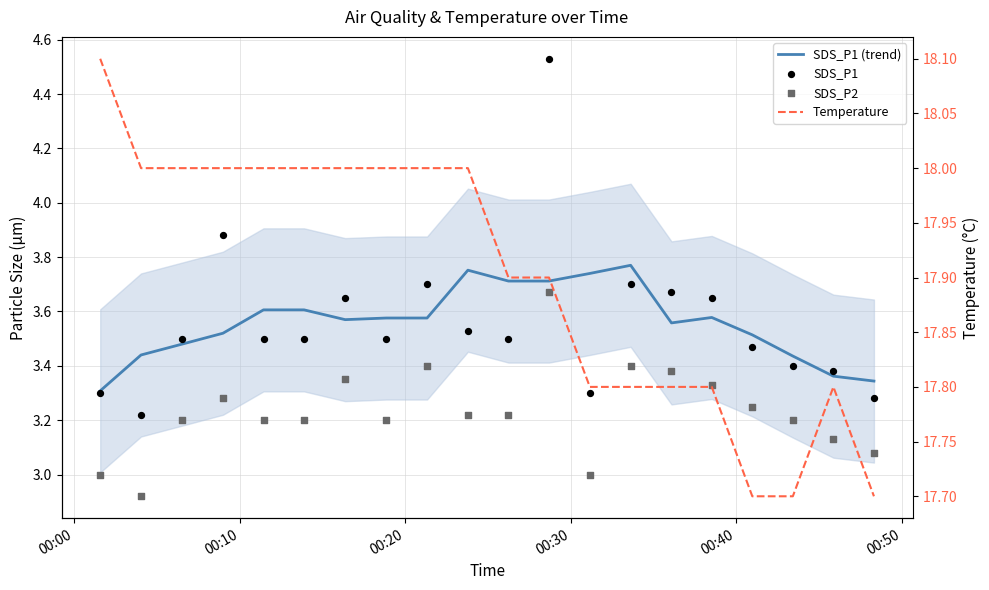

Is the value of Temperature at 00:50 greater than the value of SDS_P2 at 00:40?

Yes